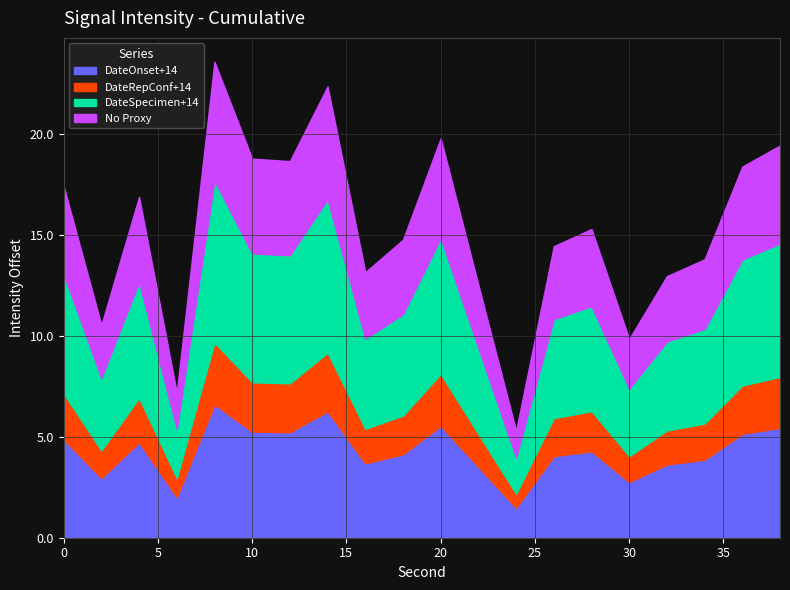

What is the lowest value of the DateOnset+14 series?

1.5